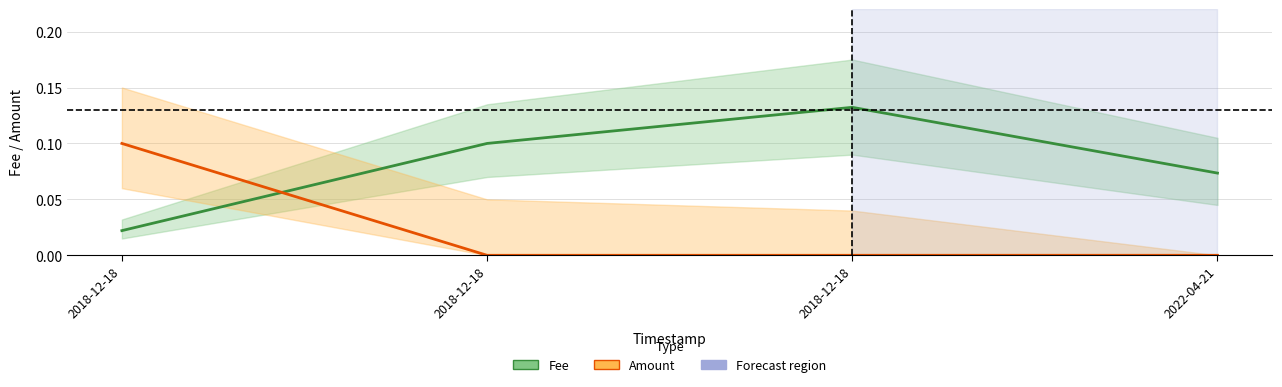

At 2018-12-18, list the series in order from smallest to largest.

Fee, Amount